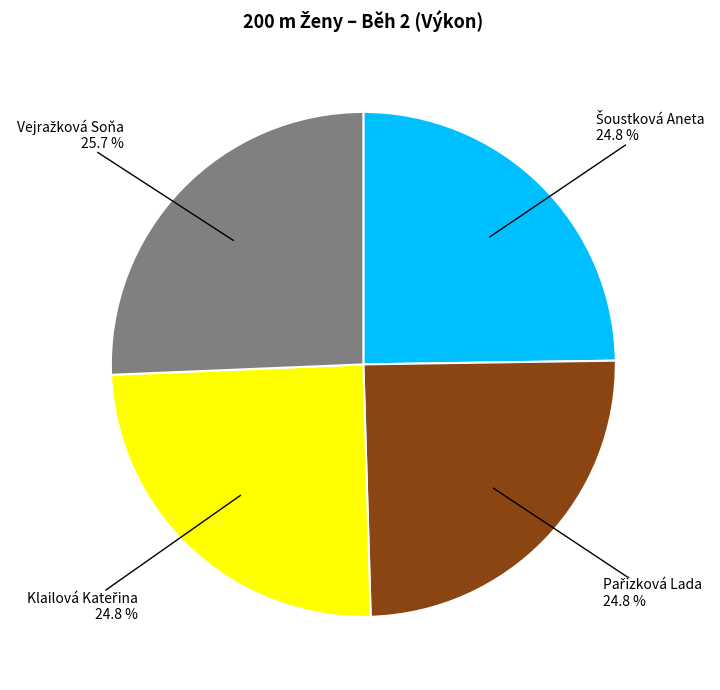

Does any single category account for the majority?

No